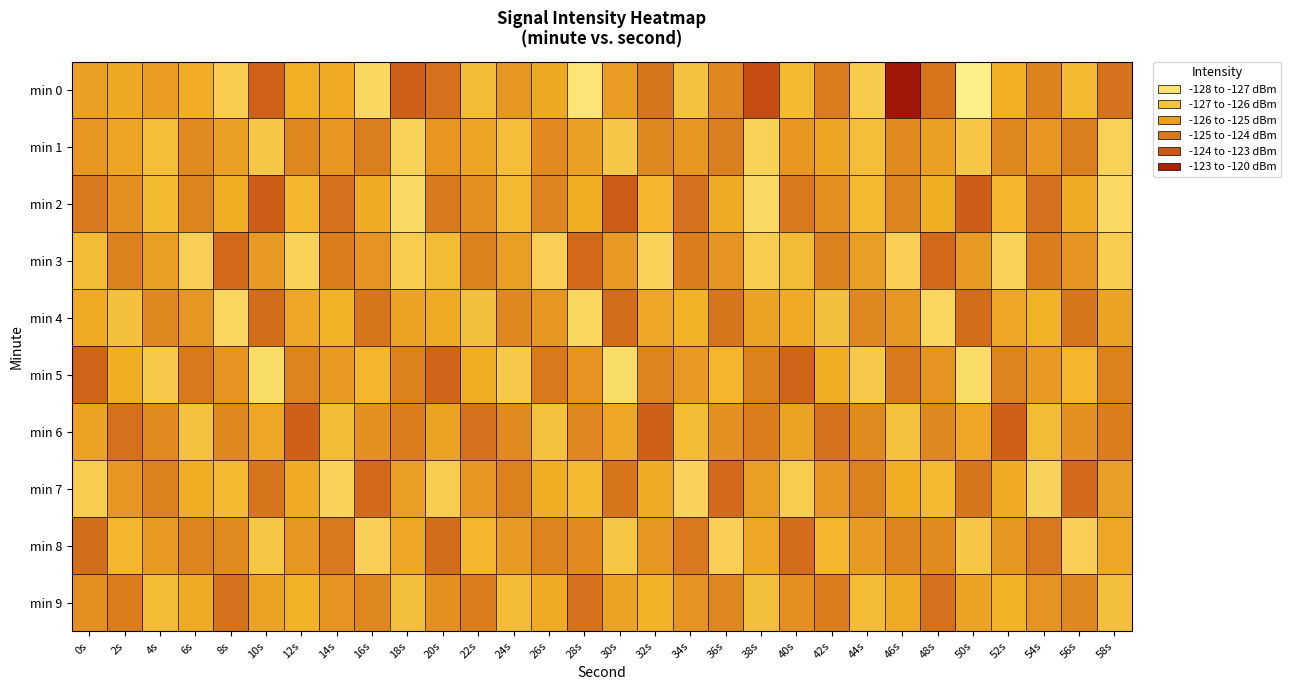

Reading left to right, what are all the values shown in this chart?

min 0: 0s=-125.5	2s=-125.7	4s=-125.4	6s=-125.8	8s=-126.8	10s=-123.9	12s=-125.9	14s=-125.8	16s=-127.1	18s=-123.8	20s=-124.3	22s=-126.3	24s=-125.3	26s=-125.8	28s=-127.5	30s=-125.4	32s=-124.4	34s=-126.5	36s=-124.9	38s=-123.1	40s=-126.2	42s=-124.5	44s=-126.7	46s=-121.0	48s=-124.4	50s=-127.9	52s=-125.9	54s=-124.8	56s=-126.2	58s=-124.3
min 1: 0s=-125.3	2s=-125.7	4s=-126.3	6s=-125.0	8s=-125.5	10s=-126.6	12s=-124.9	14s=-125.3	16s=-124.7	18s=-127.0	20s=-125.3	22s=-125.7	24s=-126.3	26s=-125.0	28s=-125.5	30s=-126.6	32s=-124.9	34s=-125.3	36s=-124.7	38s=-127.0	40s=-125.3	42s=-125.7	44s=-126.3	46s=-125.0	48s=-125.5	50s=-126.6	52s=-124.9	54s=-125.3	56s=-124.7	58s=-127.0
min 2: 0s=-124.5	2s=-125.1	4s=-126.2	6s=-124.8	8s=-125.9	10s=-123.7	12s=-126.1	14s=-124.3	16s=-125.8	18s=-127.2	20s=-124.5	22s=-125.1	24s=-126.2	26s=-124.8	28s=-125.9	30s=-123.7	32s=-126.1	34s=-124.3	36s=-125.8	38s=-127.2	40s=-124.5	42s=-125.1	44s=-126.2	46s=-124.8	48s=-125.9	50s=-123.7	52s=-126.1	54s=-124.3	56s=-125.8	58s=-127.2
min 3: 0s=-126.3	2s=-124.7	4s=-125.5	6s=-126.9	8s=-124.1	10s=-125.4	12s=-127.0	14s=-124.6	16s=-125.2	18s=-126.8	20s=-126.3	22s=-124.7	24s=-125.5	26s=-126.9	28s=-124.1	30s=-125.4	32s=-127.0	34s=-124.6	36s=-125.2	38s=-126.8	40s=-126.3	42s=-124.7	44s=-125.5	46s=-126.9	48s=-124.1	50s=-125.4	52s=-127.0	54s=-124.6	56s=-125.2	58s=-126.8
min 4: 0s=-125.8	2s=-126.4	4s=-124.9	6s=-125.3	8s=-127.1	10s=-124.2	12s=-125.7	14s=-126.0	16s=-124.4	18s=-125.6	20s=-125.8	22s=-126.4	24s=-124.9	26s=-125.3	28s=-127.1	30s=-124.2	32s=-125.7	34s=-126.0	36s=-124.4	38s=-125.6	40s=-125.8	42s=-126.4	44s=-124.9	46s=-125.3	48s=-127.1	50s=-124.2	52s=-125.7	54s=-126.0	56s=-124.4	58s=-125.6
min 5: 0s=-124.0	2s=-125.9	4s=-126.7	6s=-124.5	8s=-125.2	10s=-127.3	12s=-124.8	14s=-125.4	16s=-126.1	18s=-124.7	20s=-124.0	22s=-125.9	24s=-126.7	26s=-124.5	28s=-125.2	30s=-127.3	32s=-124.8	34s=-125.4	36s=-126.1	38s=-124.7	40s=-124.0	42s=-125.9	44s=-126.7	46s=-124.5	48s=-125.2	50s=-127.3	52s=-124.8	54s=-125.4	56s=-126.1	58s=-124.7
min 6: 0s=-125.6	2s=-124.3	4s=-125.0	6s=-126.5	8s=-124.9	10s=-125.7	12s=-123.8	14s=-126.3	16s=-125.1	18s=-124.6	20s=-125.6	22s=-124.3	24s=-125.0	26s=-126.5	28s=-124.9	30s=-125.7	32s=-123.8	34s=-126.3	36s=-125.1	38s=-124.6	40s=-125.6	42s=-124.3	44s=-125.0	46s=-126.5	48s=-124.9	50s=-125.7	52s=-123.8	54s=-126.3	56s=-125.1	58s=-124.6
min 7: 0s=-126.8	2s=-125.3	4s=-124.7	6s=-125.9	8s=-126.2	10s=-124.4	12s=-125.8	14s=-127.0	16s=-124.1	18s=-125.5	20s=-126.8	22s=-125.3	24s=-124.7	26s=-125.9	28s=-126.2	30s=-124.4	32s=-125.8	34s=-127.0	36s=-124.1	38s=-125.5	40s=-126.8	42s=-125.3	44s=-124.7	46s=-125.9	48s=-126.2	50s=-124.4	52s=-125.8	54s=-127.0	56s=-124.1	58s=-125.5
min 8: 0s=-124.2	2s=-126.1	4s=-125.4	6s=-124.8	8s=-125.0	10s=-126.6	12s=-125.3	14s=-124.5	16s=-126.9	18s=-125.7	20s=-124.2	22s=-126.1	24s=-125.4	26s=-124.8	28s=-125.0	30s=-126.6	32s=-125.3	34s=-124.5	36s=-126.9	38s=-125.7	40s=-124.2	42s=-126.1	44s=-125.4	46s=-124.8	48s=-125.0	50s=-126.6	52s=-125.3	54s=-124.5	56s=-126.9	58s=-125.7
min 9: 0s=-125.1	2s=-124.6	4s=-126.3	6s=-125.8	8s=-124.3	10s=-125.6	12s=-126.0	14s=-125.2	16s=-124.9	18s=-126.4	20s=-125.1	22s=-124.6	24s=-126.3	26s=-125.8	28s=-124.3	30s=-125.6	32s=-126.0	34s=-125.2	36s=-124.9	38s=-126.4	40s=-125.1	42s=-124.6	44s=-126.3	46s=-125.8	48s=-124.3	50s=-125.6	52s=-126.0	54s=-125.2	56s=-124.9	58s=-126.4